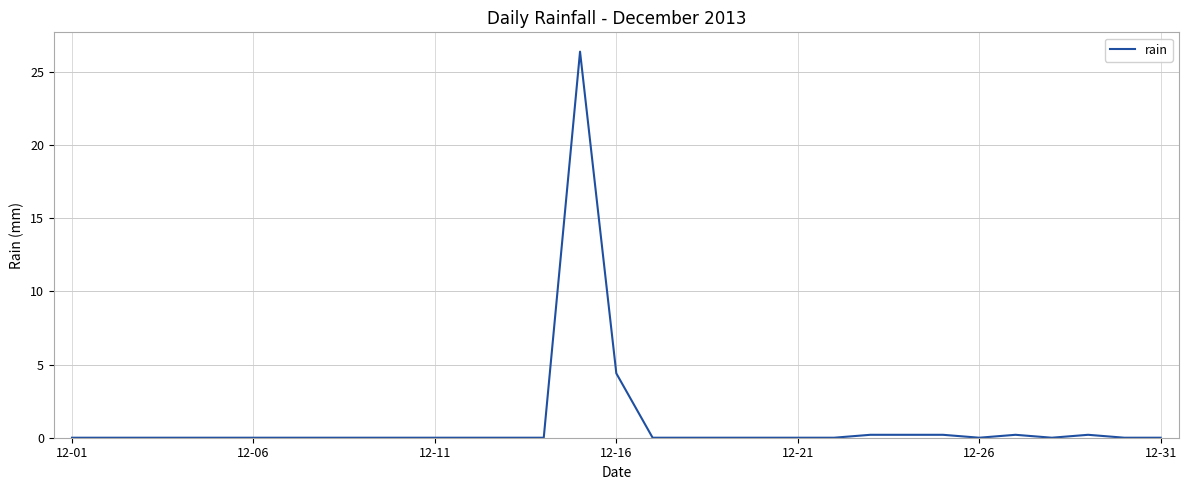

What is the greatest value displayed?

26.4